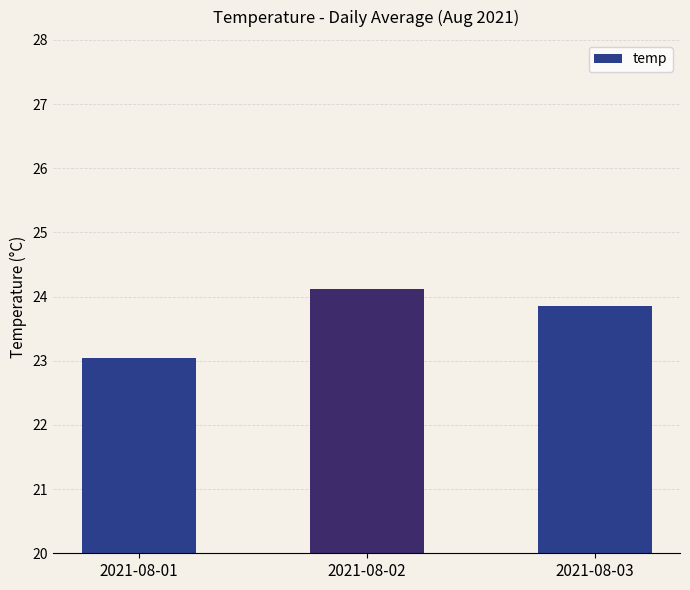

What is the value of the 1st bar from the left?

23.1